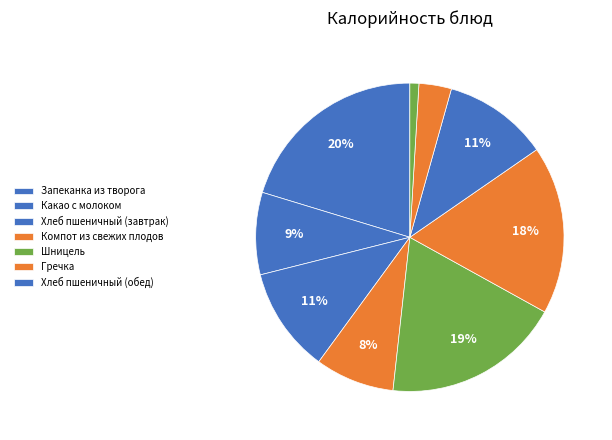

Count the number of slices in the pie.

9